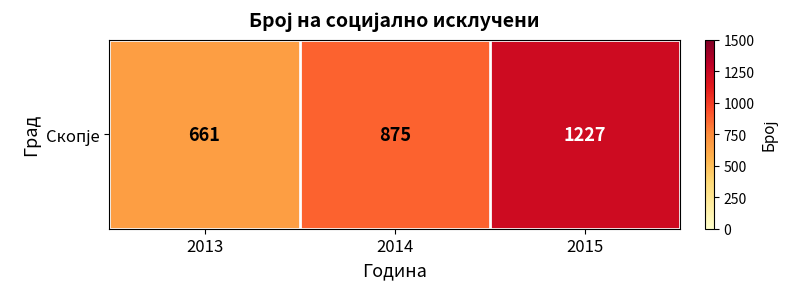

The chart shows a value of 1227 at 2015. True or false?

True